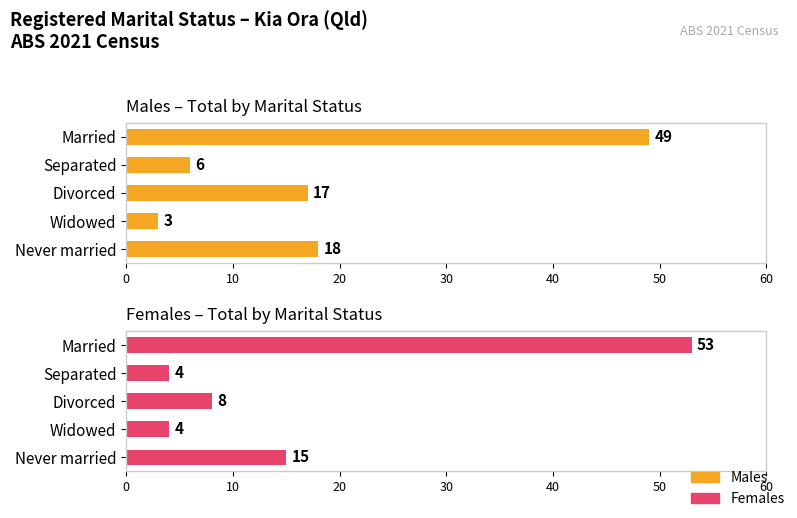

Rank the series at Divorced from lowest to highest value.

Females, Males